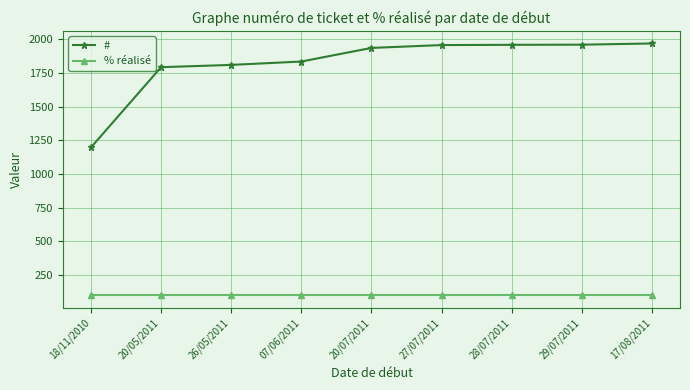

How many distinct data groups are displayed?

2